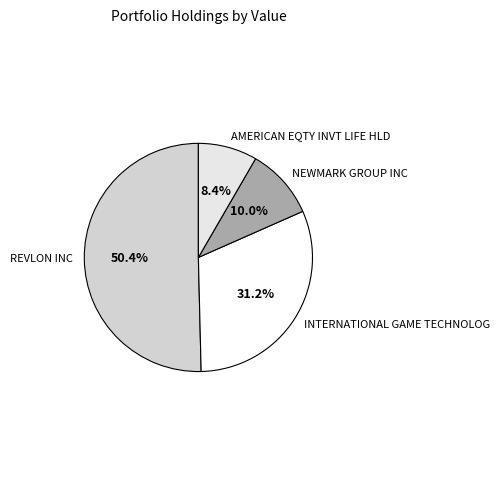

How many segments does this pie chart have?

4